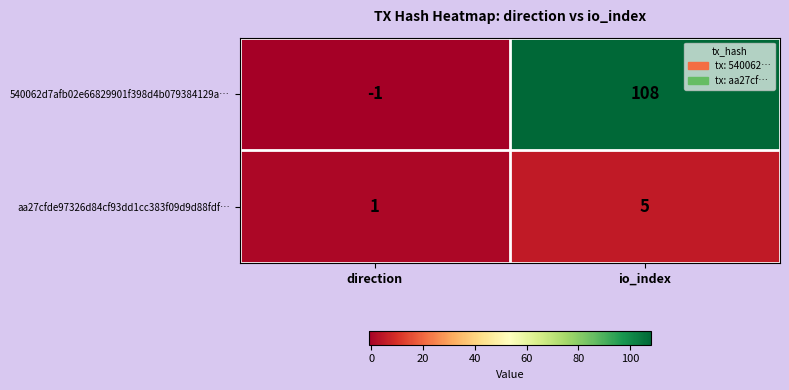

Which label corresponds to the smallest value in the chart?

direction